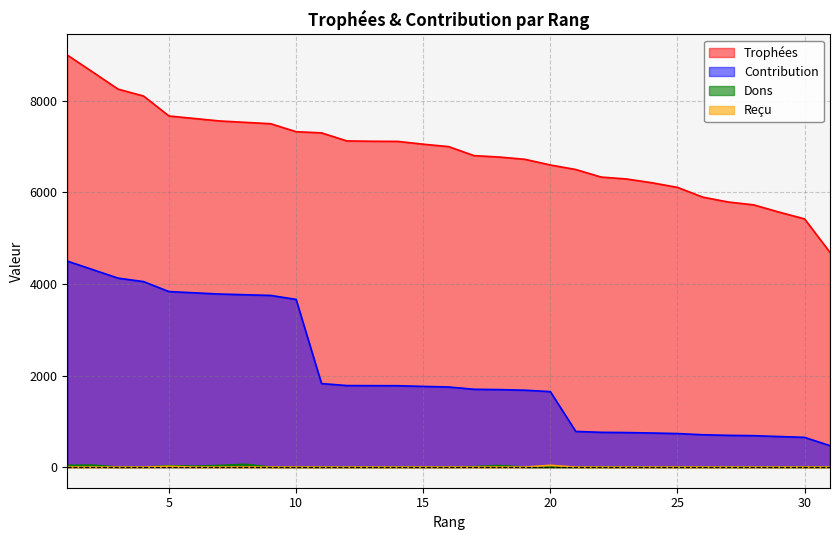

List the labels in order of Reçu value, smallest first.

1, 2, 3, 4, 6, 7, 8, 9, 10, 11, 12, 13, 14, 15, 16, 17, 18, 19, 21, 22, 23, 24, 25, 26, 27, 28, 29, 30, 31, 5, 20